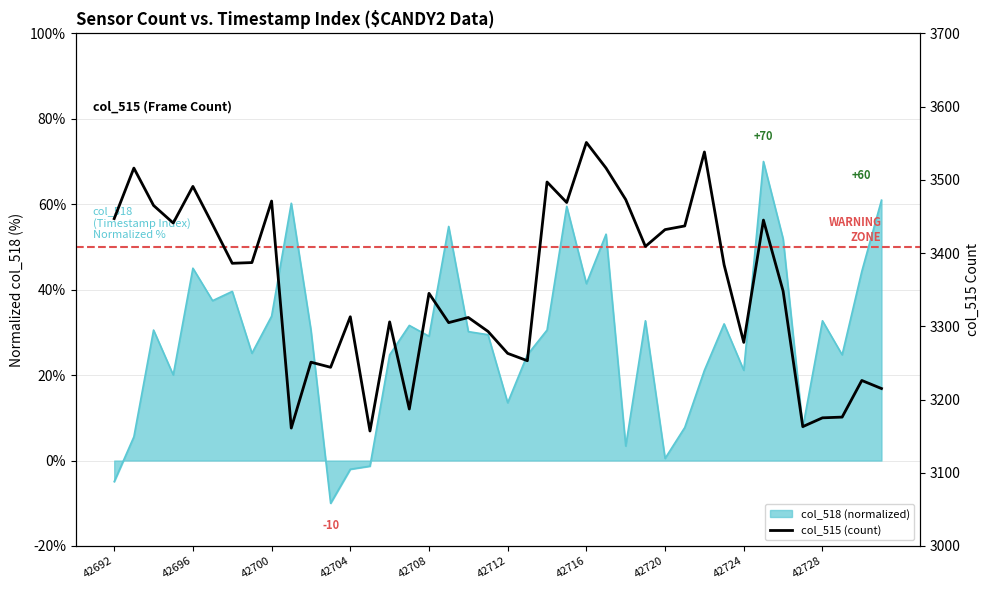

What is the value of the 24th point from the left?

3469